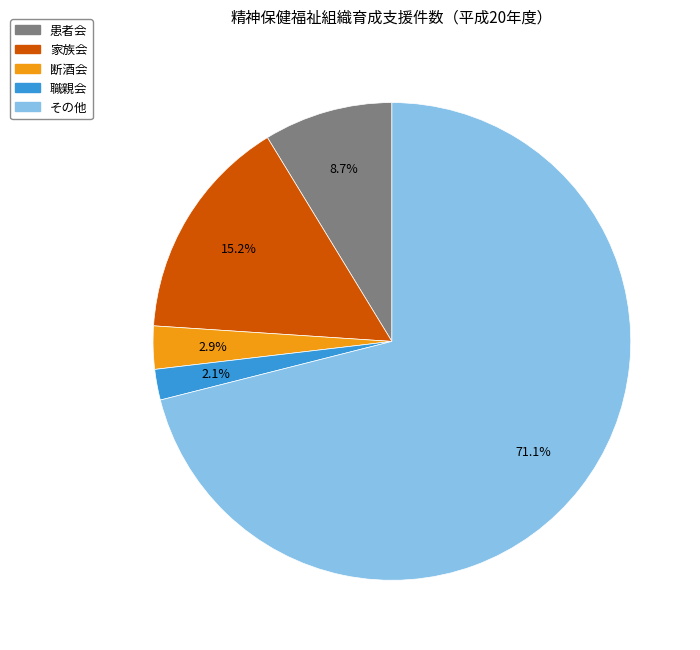

What portion of the pie excludes 断酒会?

97.1%